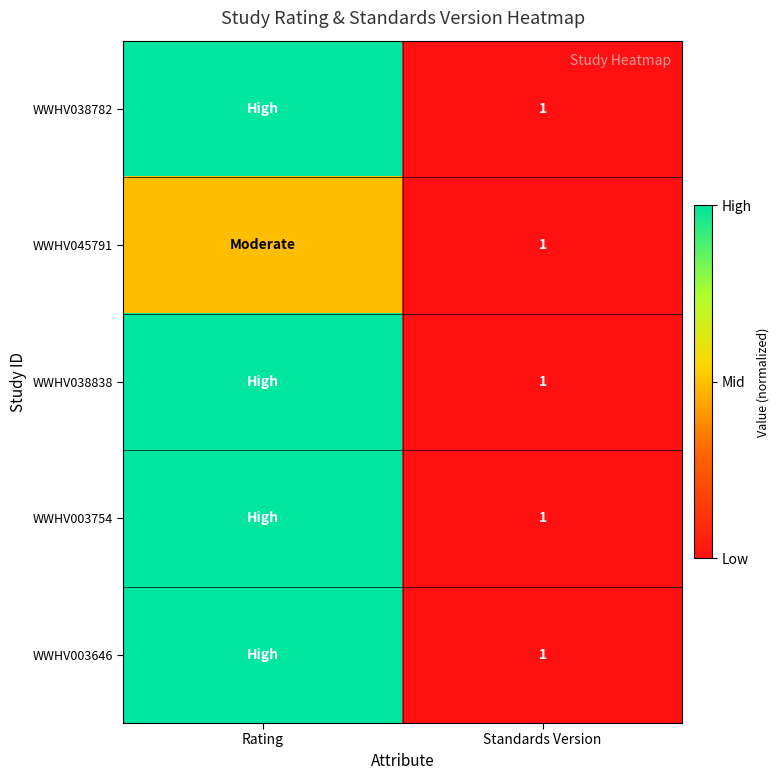

What is the sum of all WWHV038782 values?

1.0